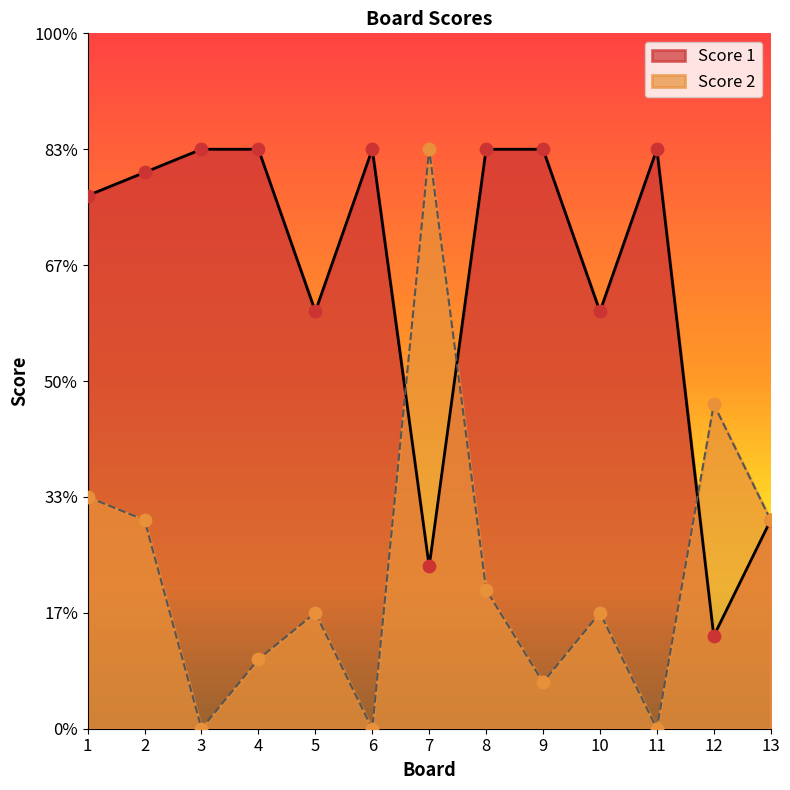

At which category is the sum across all series the highest?

1